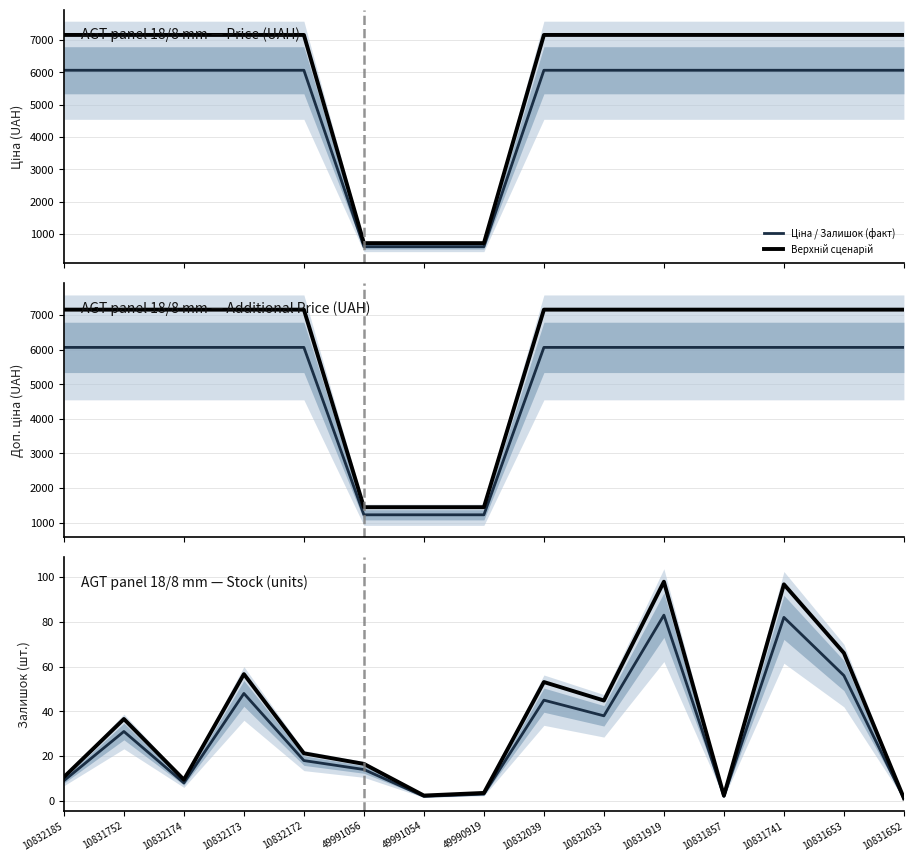

At which label does Верхній сценарій first exceed 21?

10831752